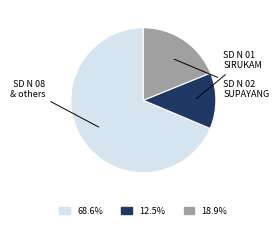

Does any single category account for the majority?

Yes